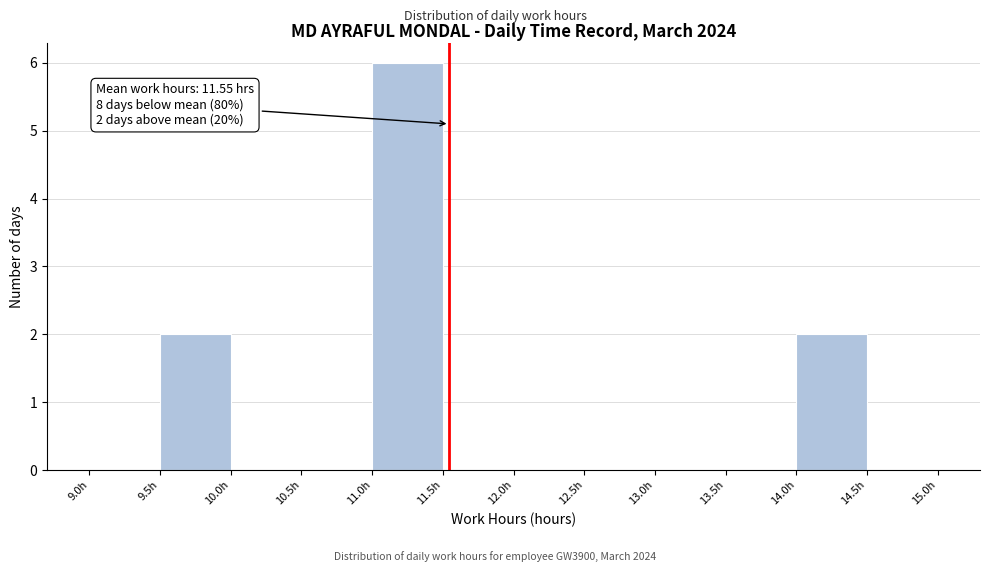

Over which range of the x-axis is the bar tallest?

11.0 to 11.5